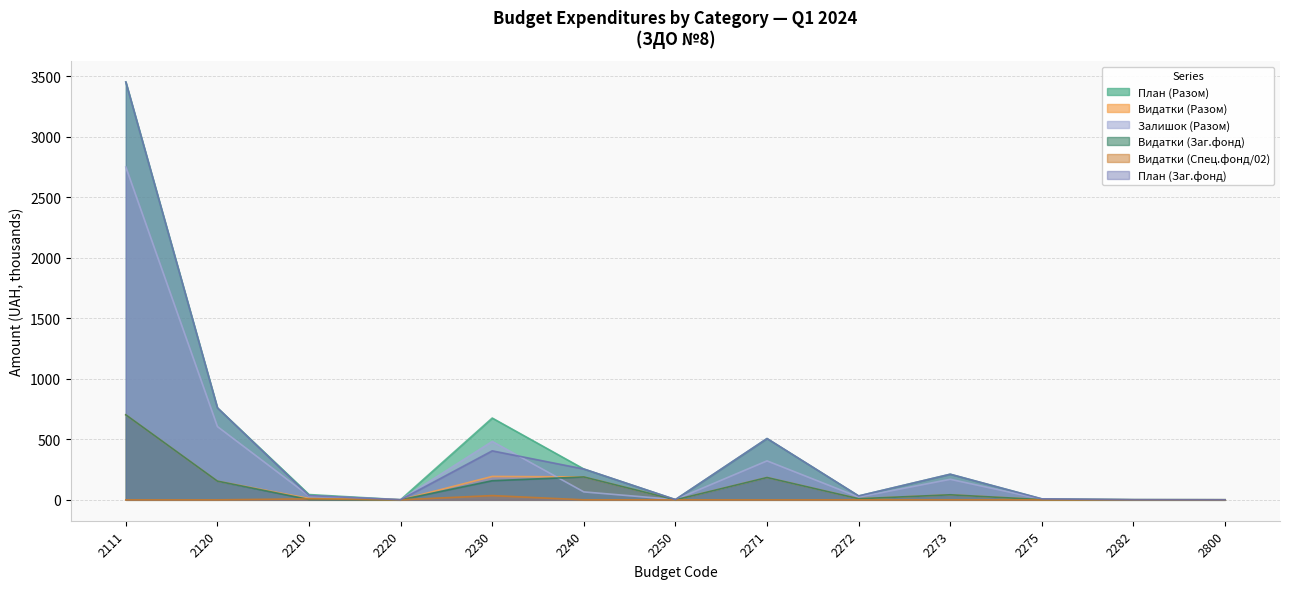

How many interior local valleys does the План (Разом) series have?

3